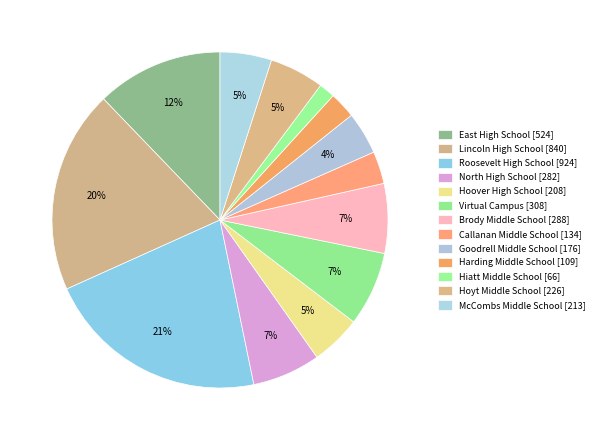

How many segments does this pie chart have?

13